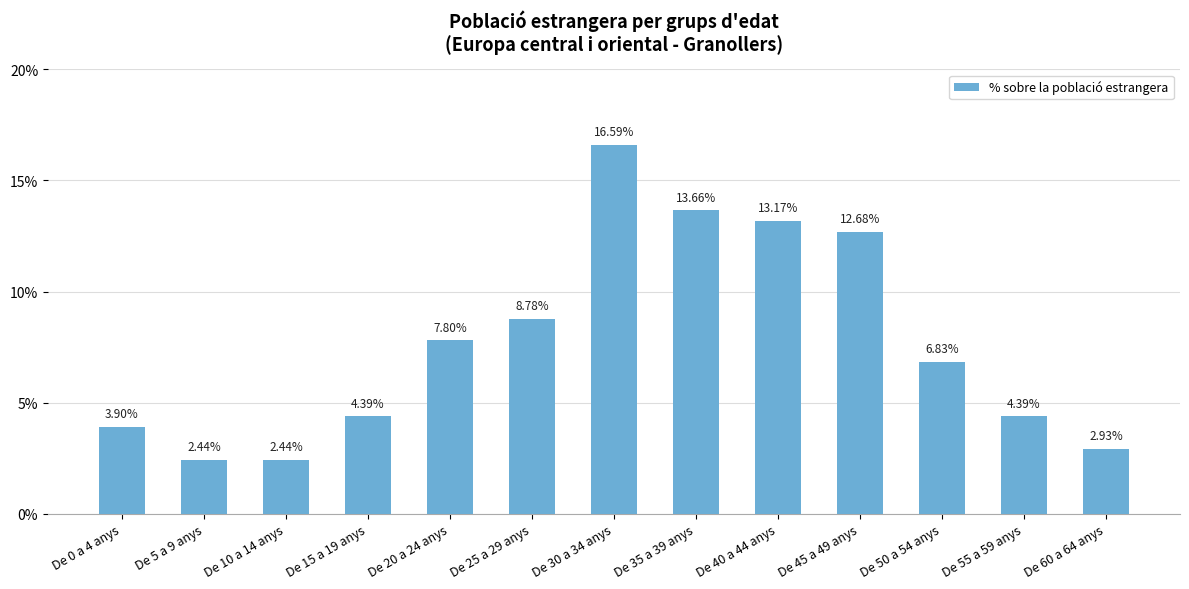

The chart shows a value of 1.5 at De 60 a 64 anys. True or false?

False